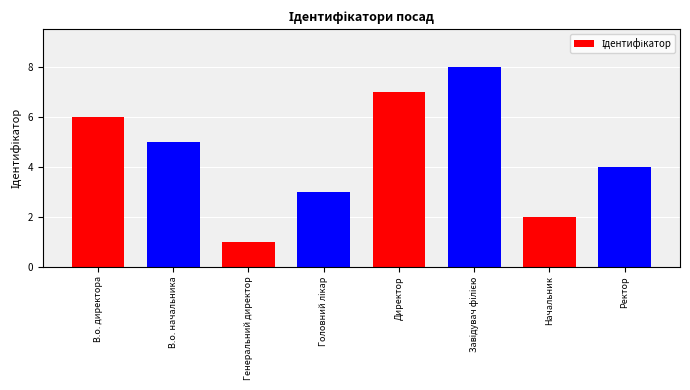

What is the sum of all values?

36